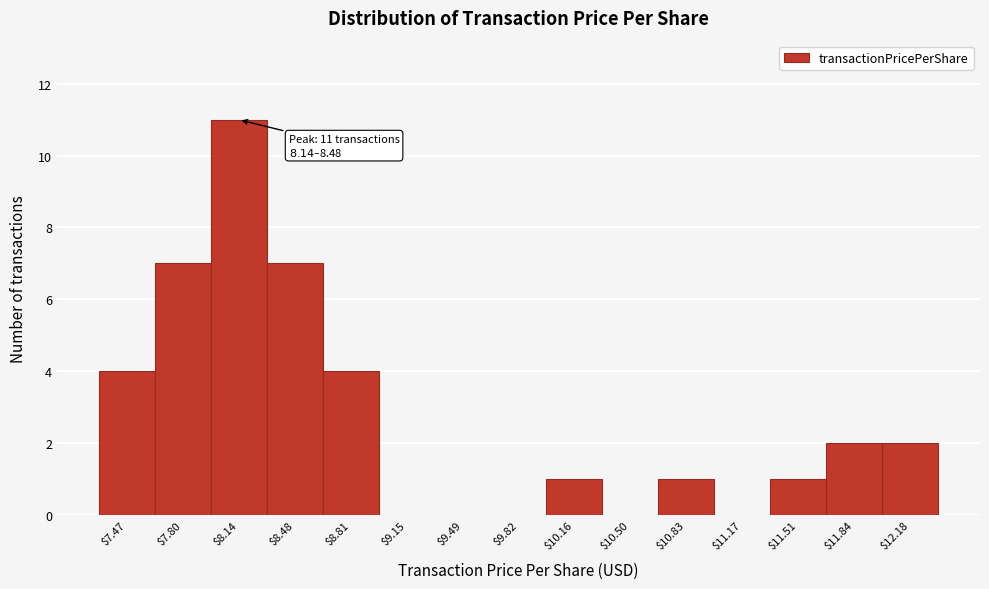

What is the greatest value displayed?

11